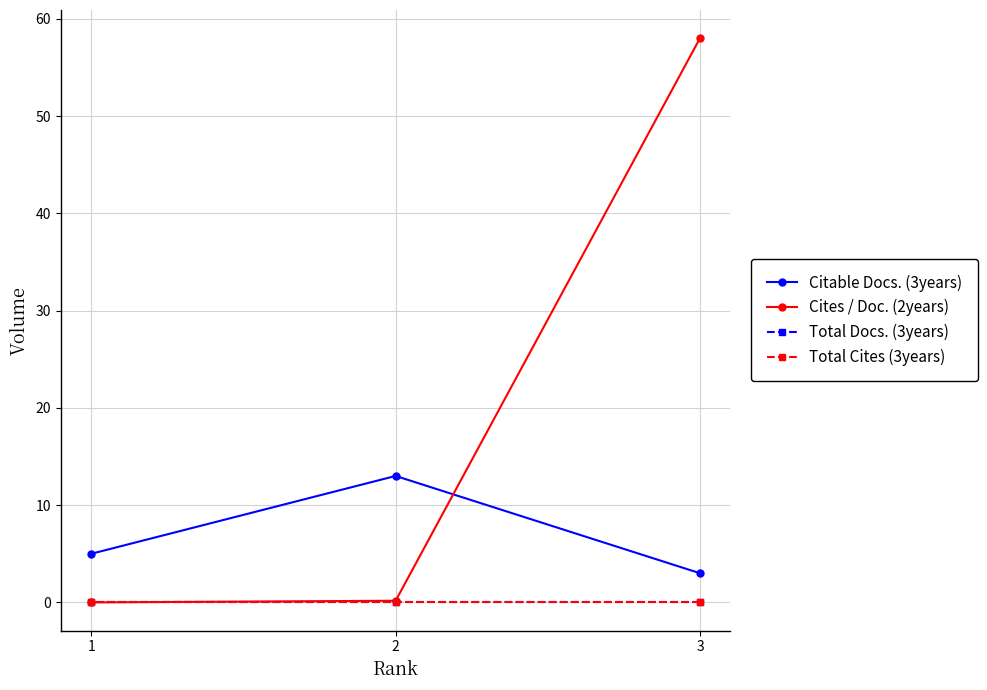

How many lines are shown in the chart?

4